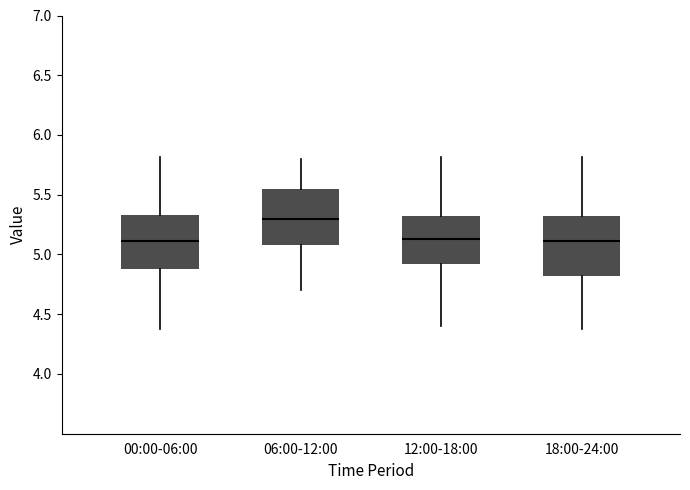

Reading left to right, read every box against the y-axis: the position of its median line, the range the box covers, and the ends of its whiskers. The values are not printed on the chart, so give them approximately, as read against the axis.

00:00-06:00: median 5.10, box 4.90 to 5.35, whiskers 4.40 to 5.80
06:00-12:00: median 5.30, box 5.10 to 5.55, whiskers 4.70 to 5.80
12:00-18:00: median 5.15, box 4.90 to 5.30, whiskers 4.40 to 5.80
18:00-24:00: median 5.10, box 4.80 to 5.30, whiskers 4.40 to 5.80